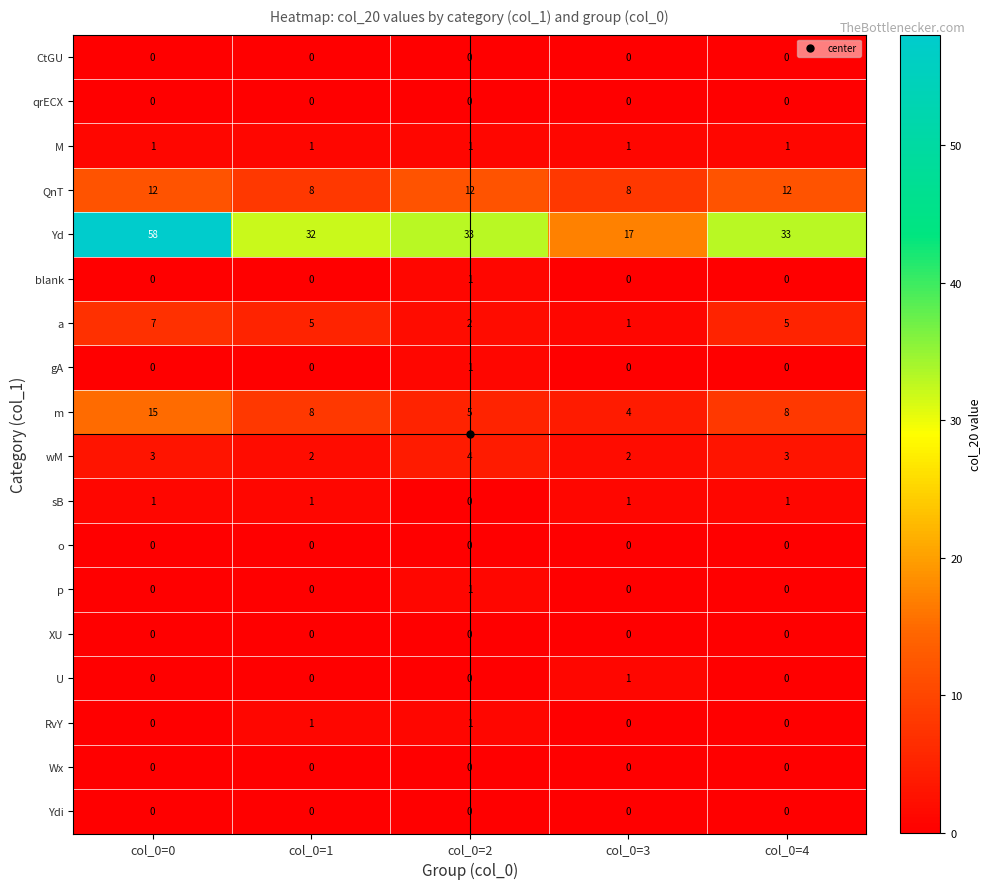

What is the total value across all series at col_0=4?

63